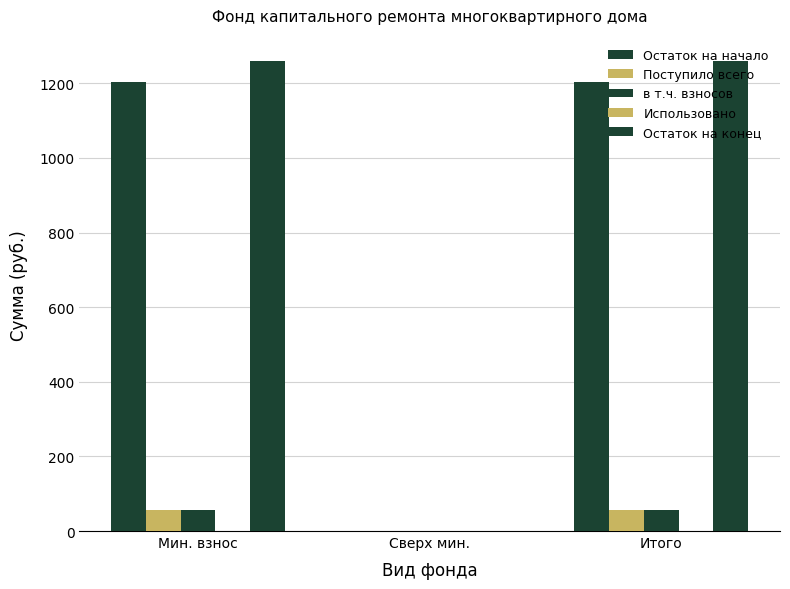

What is the total value across all series at Итого?

2575.7